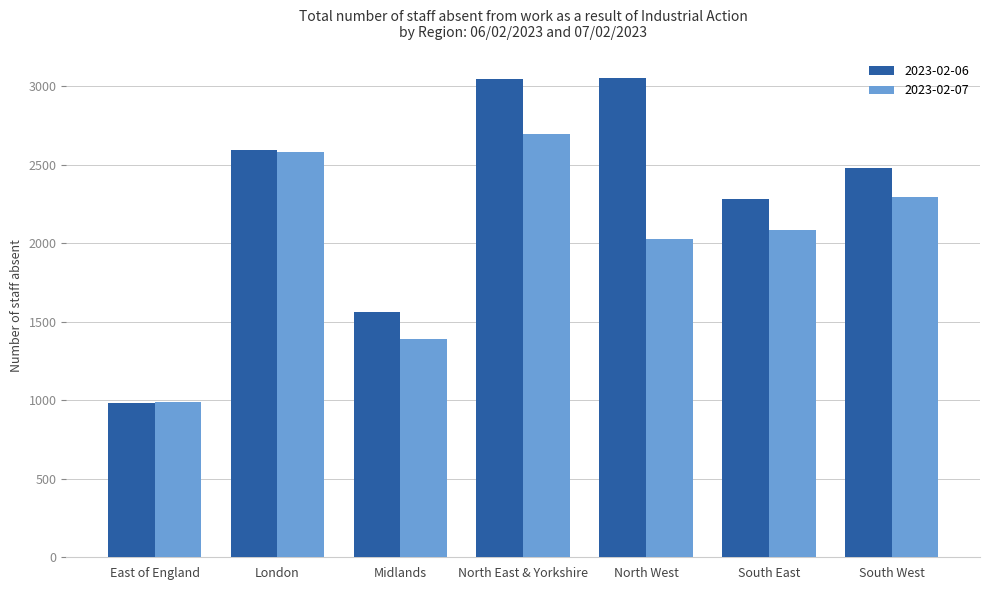

Does the chart contain stacked bars?

No